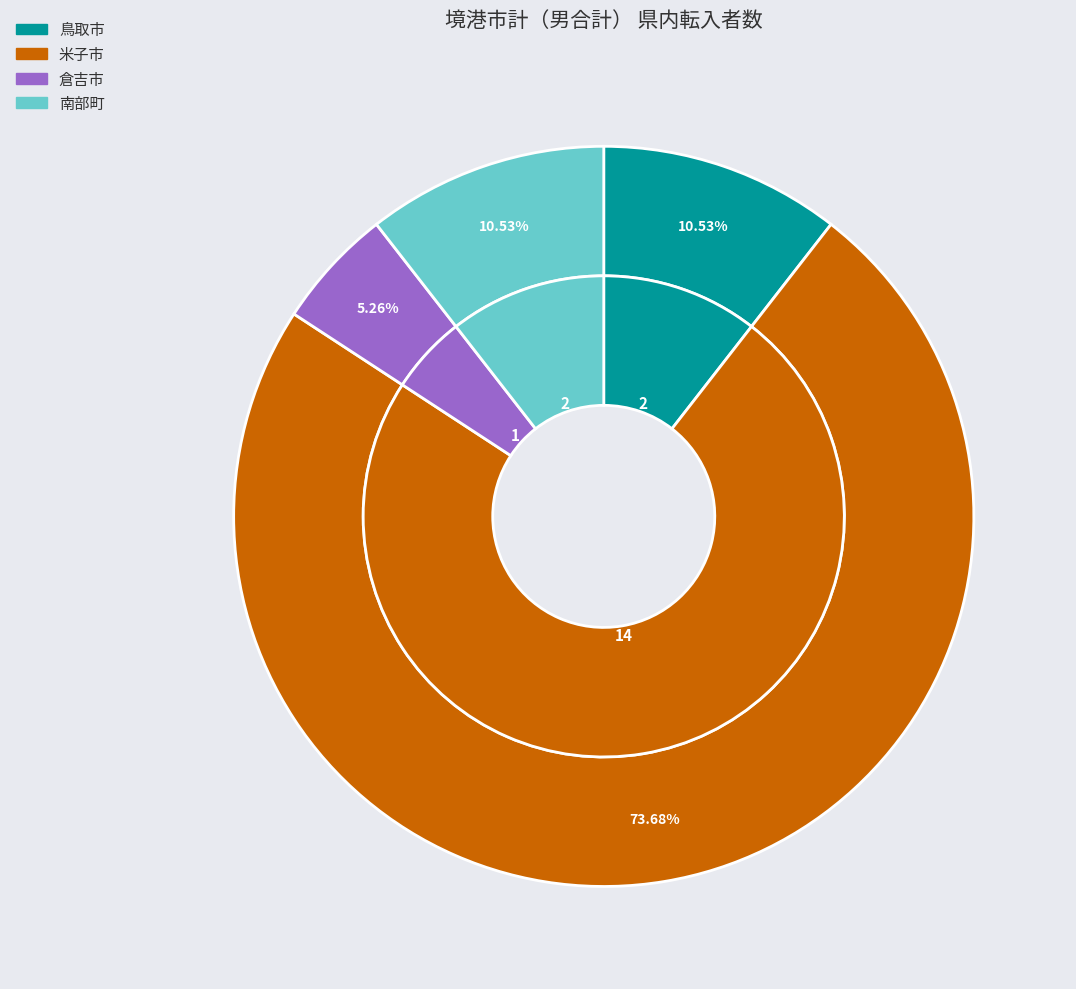

To the nearest percent, what portion does 倉吉市 represent?

5%